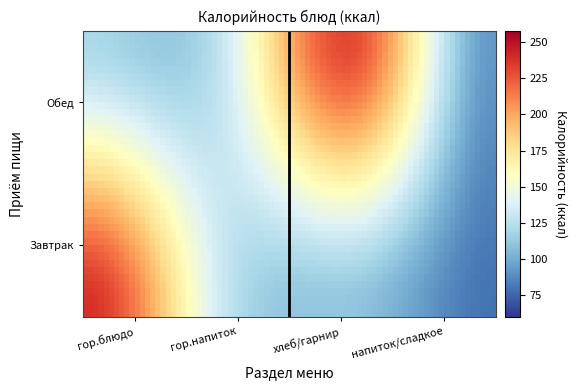

What is the average value of the Завтрак series?

140.0